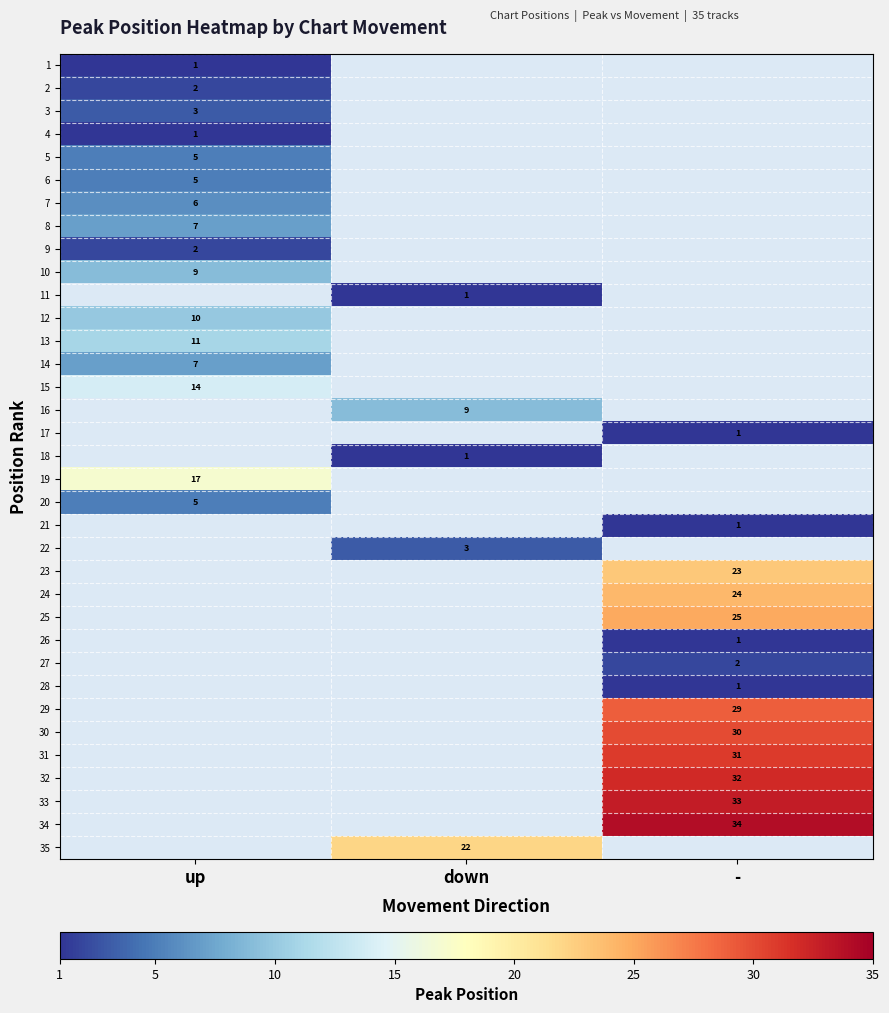

True or false: 25 has a value of 25 at -.

True